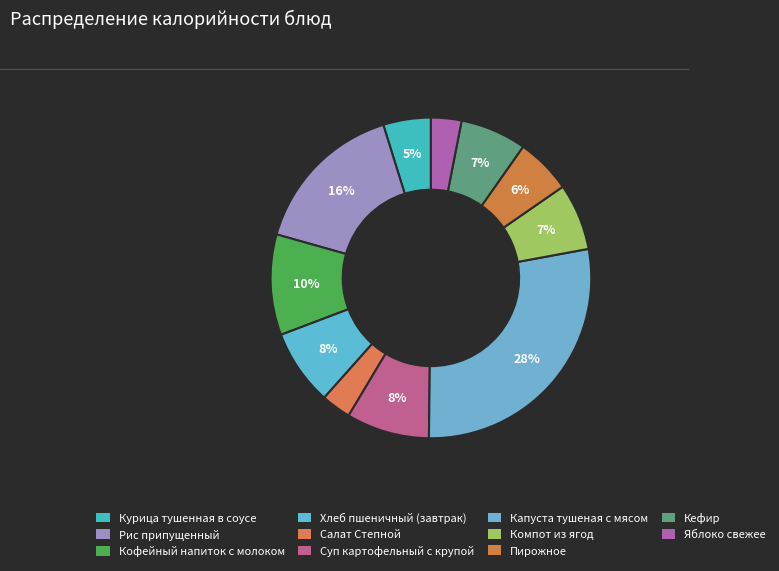

What percentage do Хлеб пшеничный (завтрак) and Салат Степной together represent?

10.7%